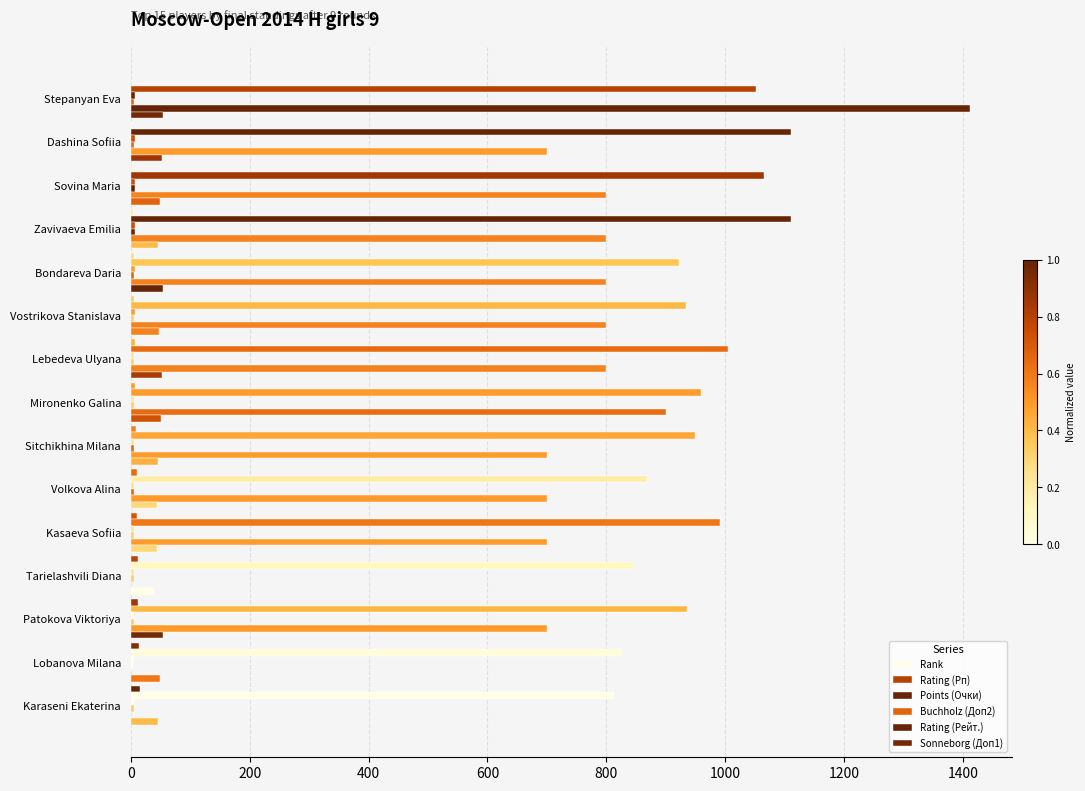

How many categories are shown in the chart?

15